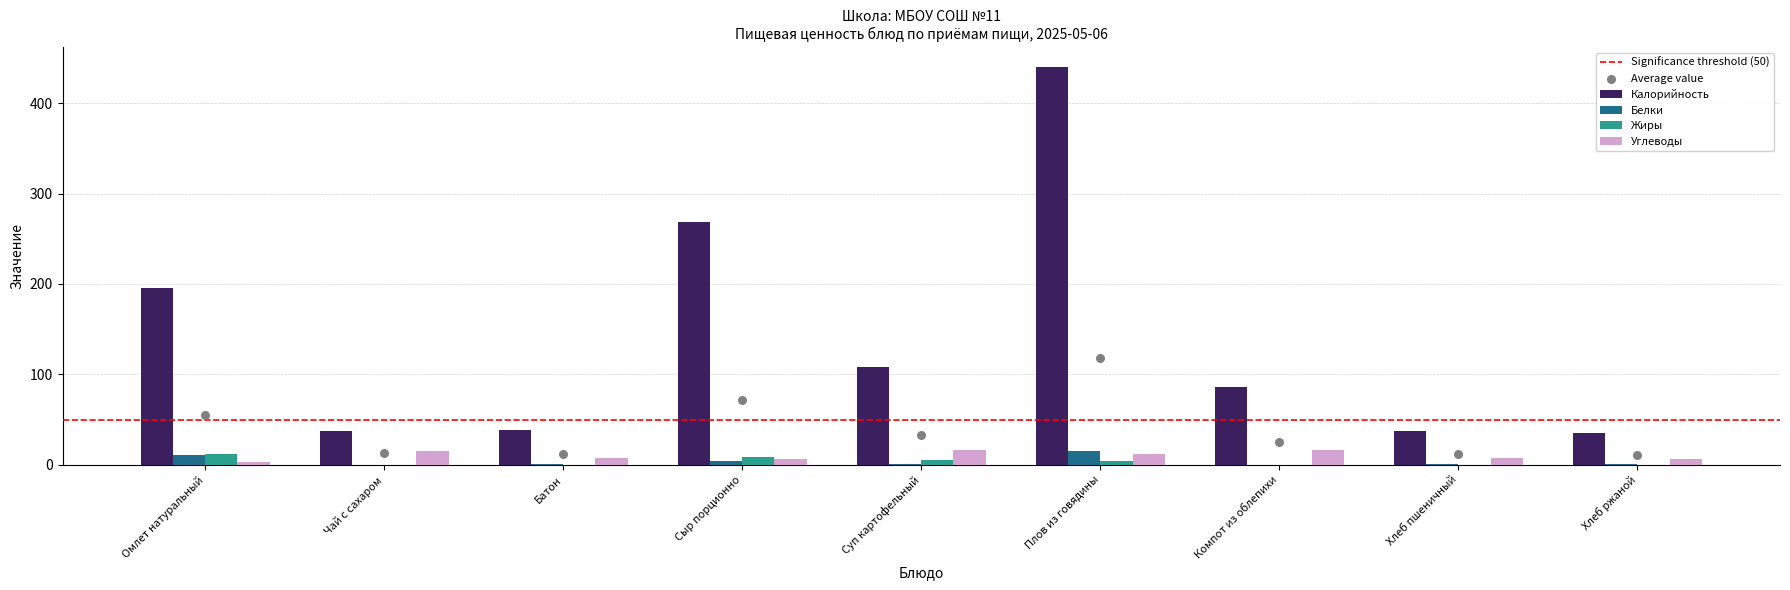

Which series reaches the minimum Y coordinate?

Белки